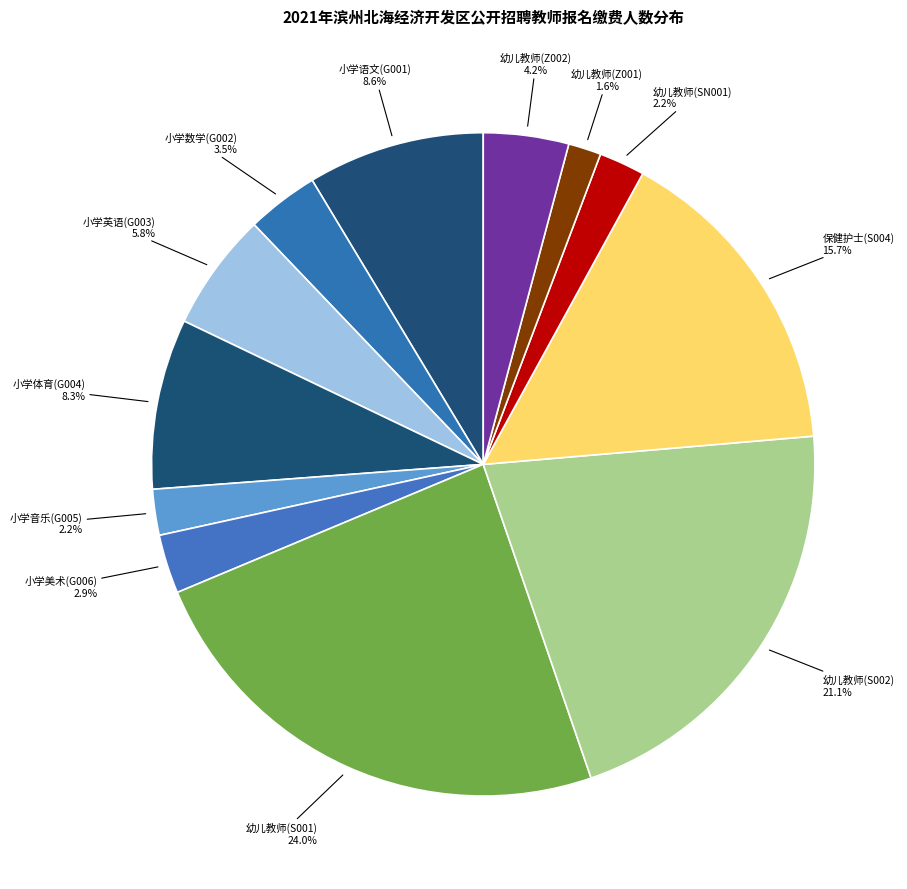

How much of the chart is everything except 幼儿教师(SN001)?

97.8%